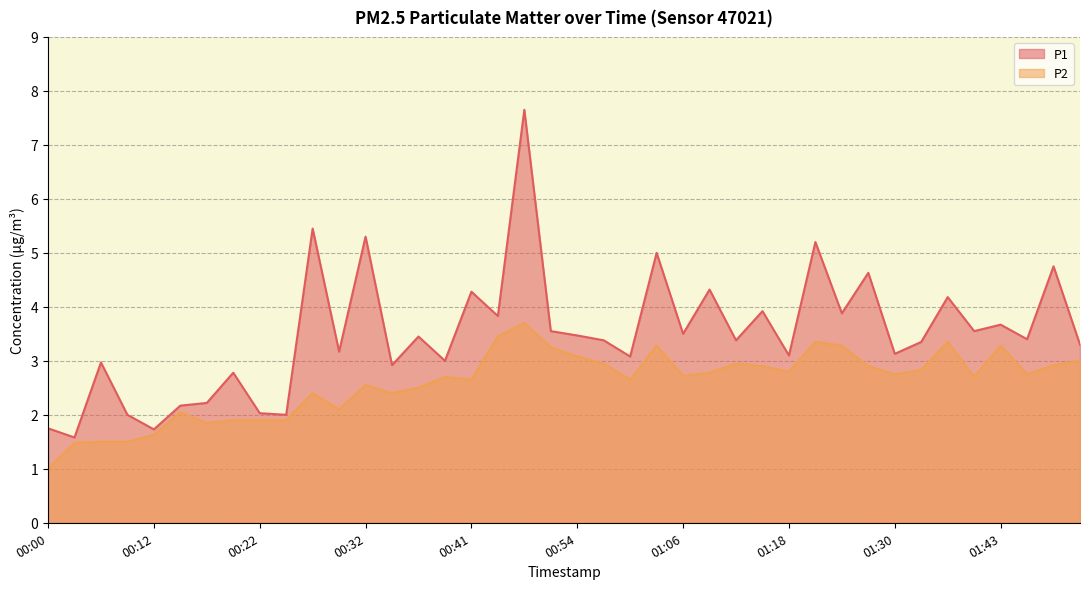

Between 00:05 and 00:12, which series saw the biggest shift?

P1